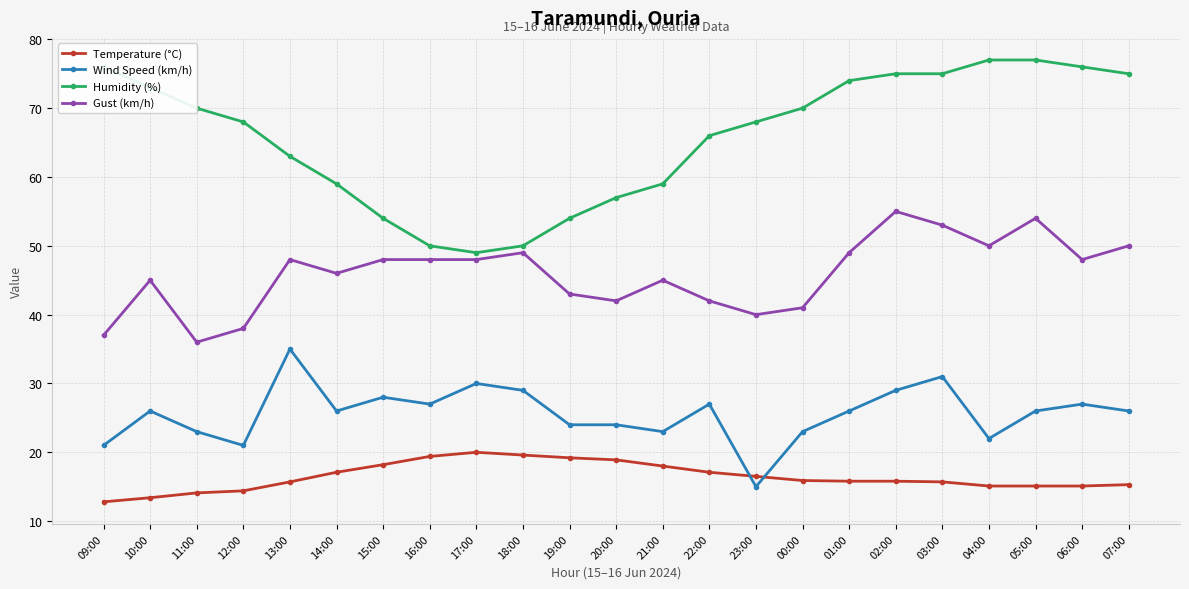

What is the smallest value displayed?

12.8